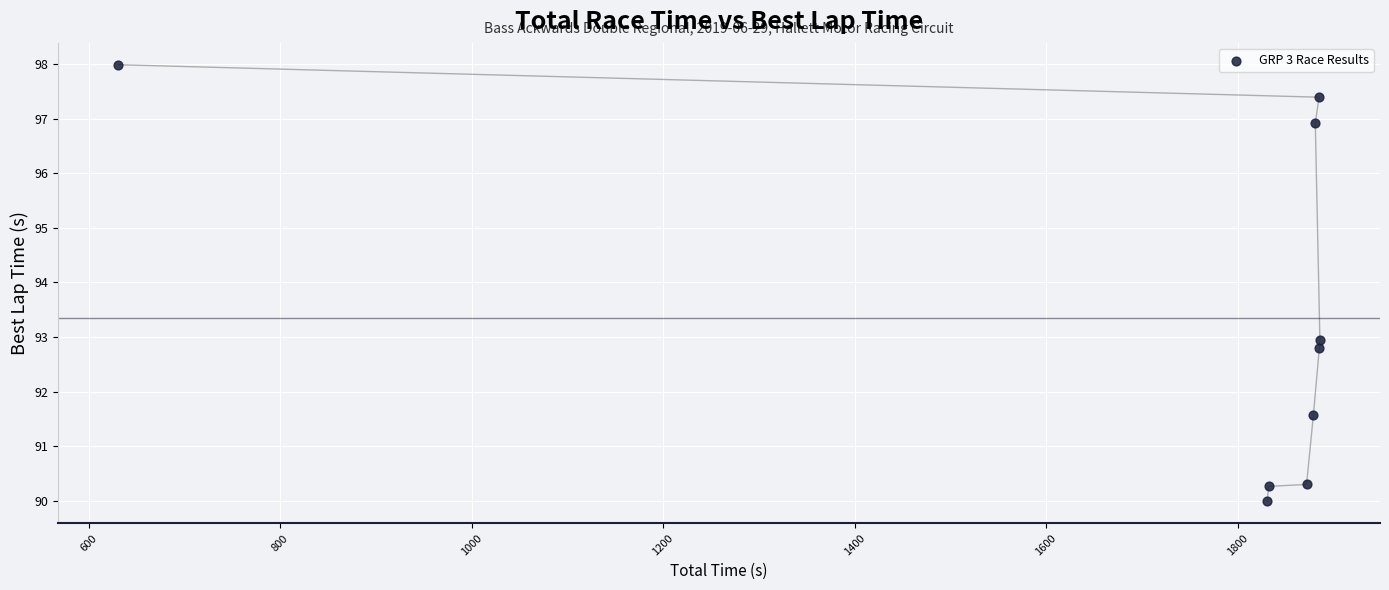

What is the average Y value?

93.4